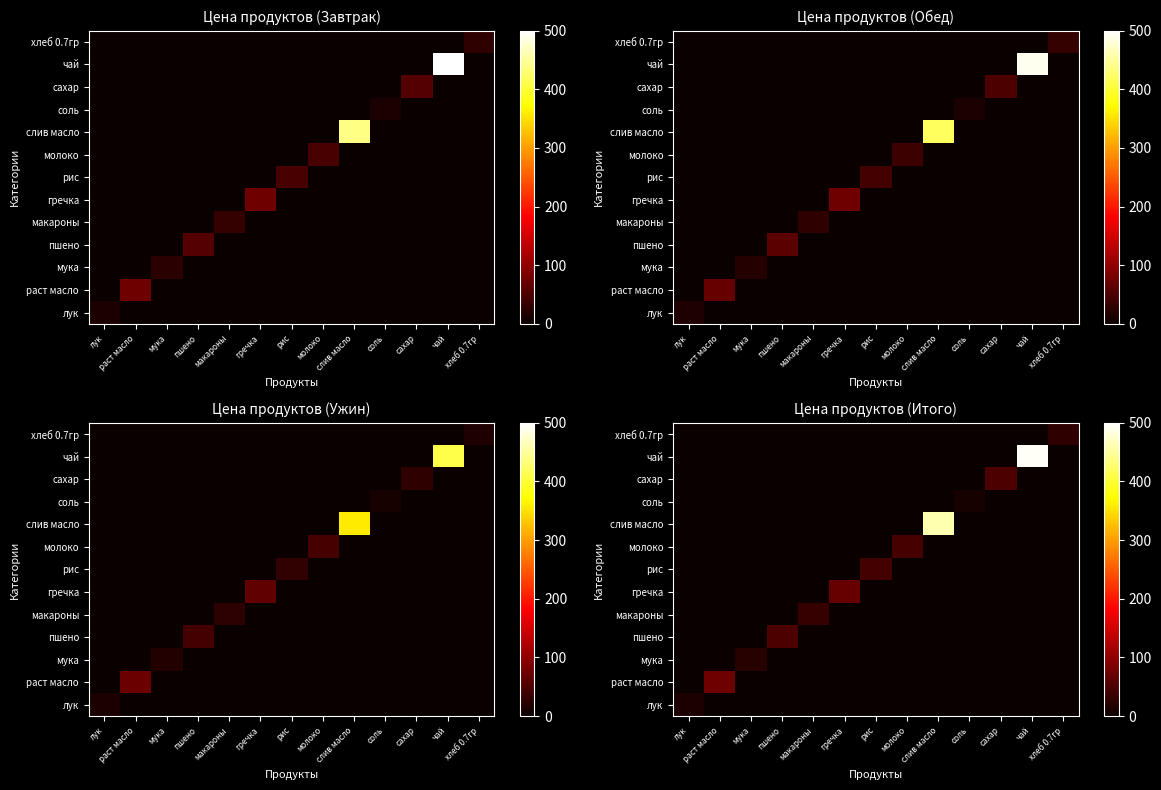

What is the maximum value shown in the chart?

495.8